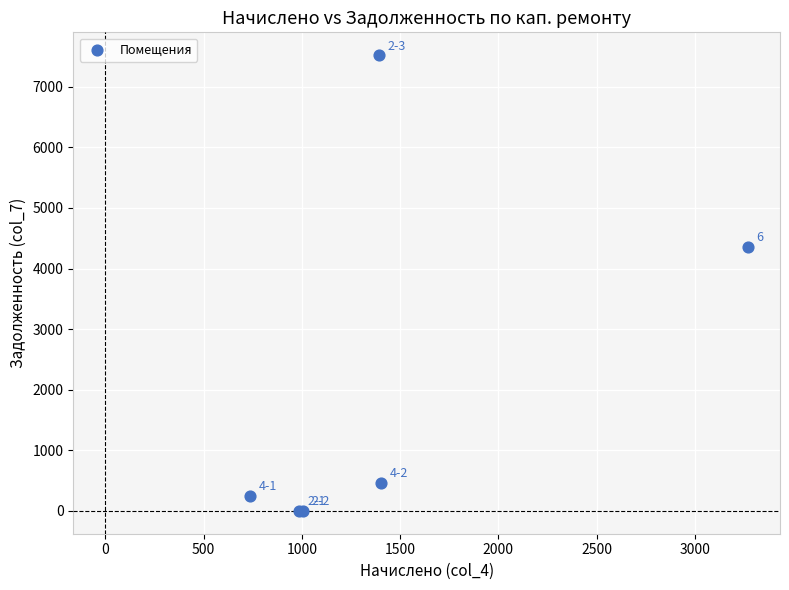

What Y value in the scatter plot is closest to 3760?

4360.1